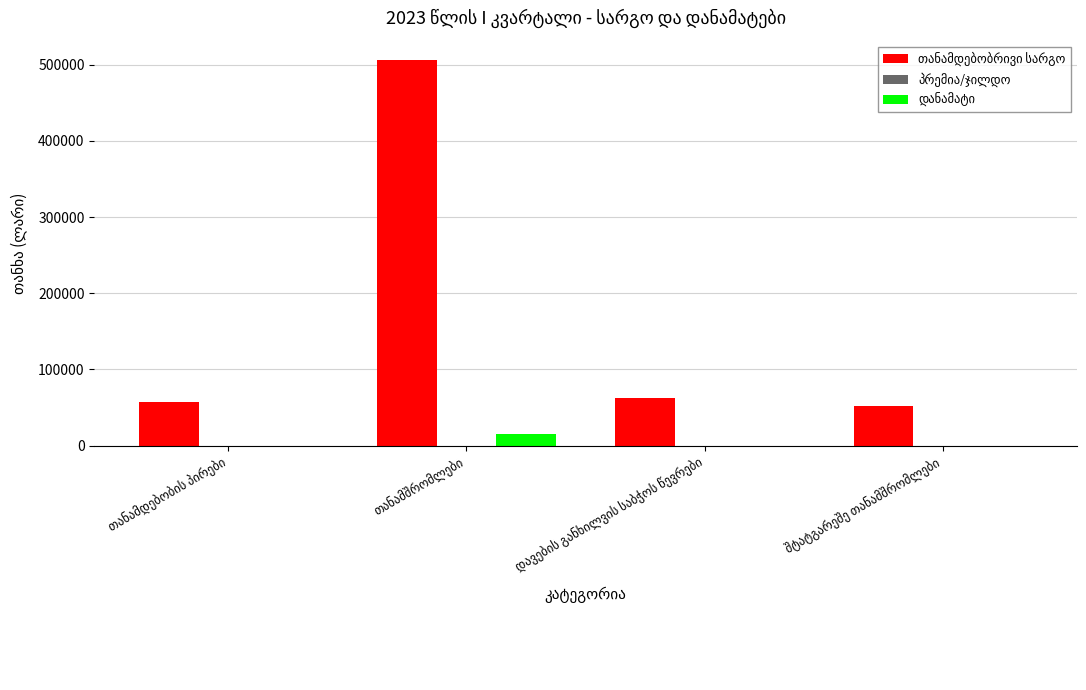

The თანამდებობრივი სარგო series shows 56567 at თანამდებობის პირები. True or false?

True